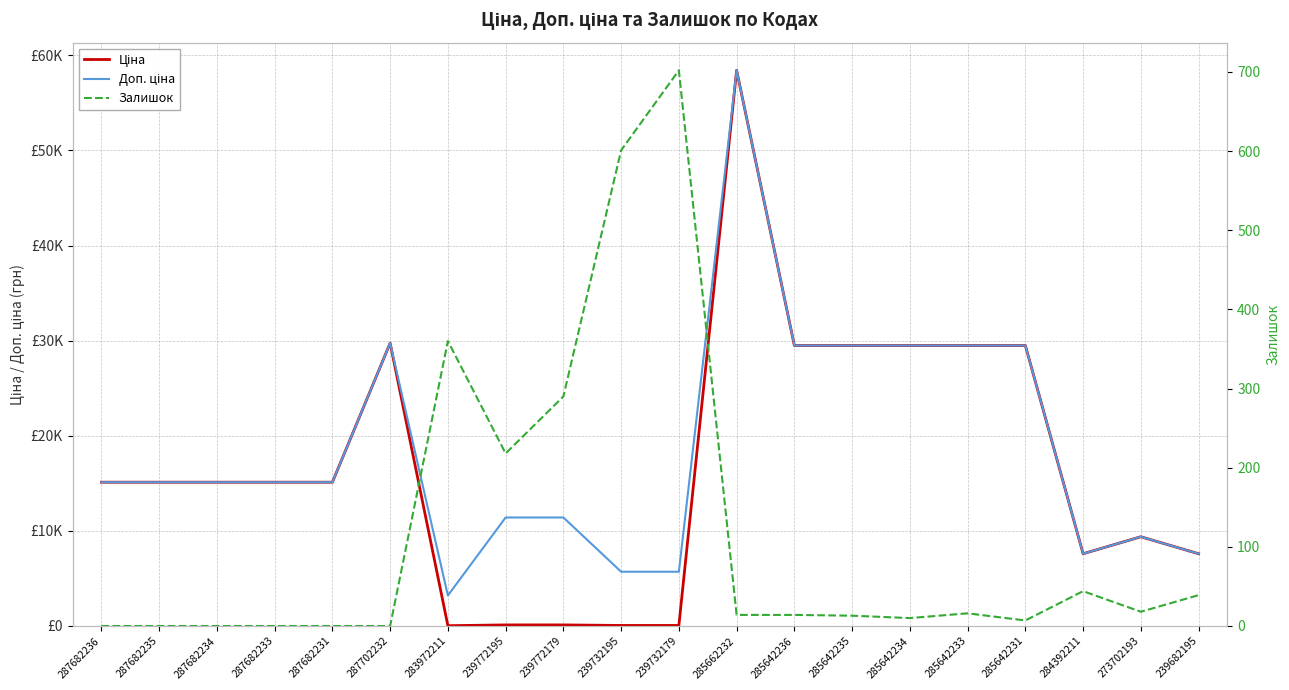

What are all the series names shown in the legend?

Ціна, Доп. ціна, Залишок